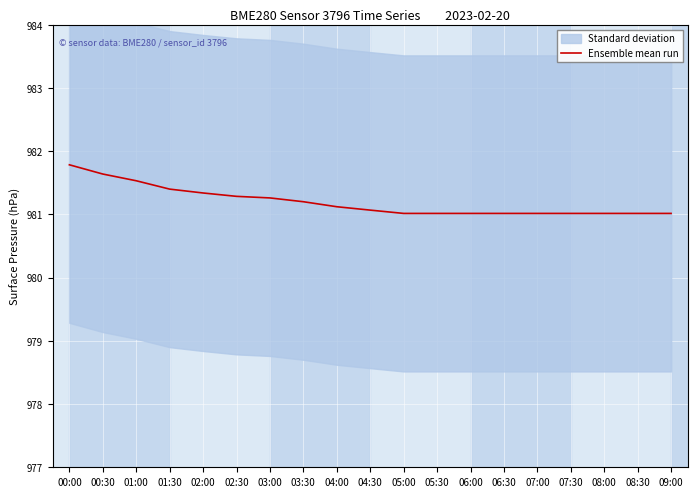

Reading left to right, transcribe all the data shown in this chart.

981.8	981.6	981.5	981.4	981.3	981.3	981.3	981.2	981.1	981.1	981.0	981.0	981.0	981.0	981.0	981.0	981.0	981.0	981.0